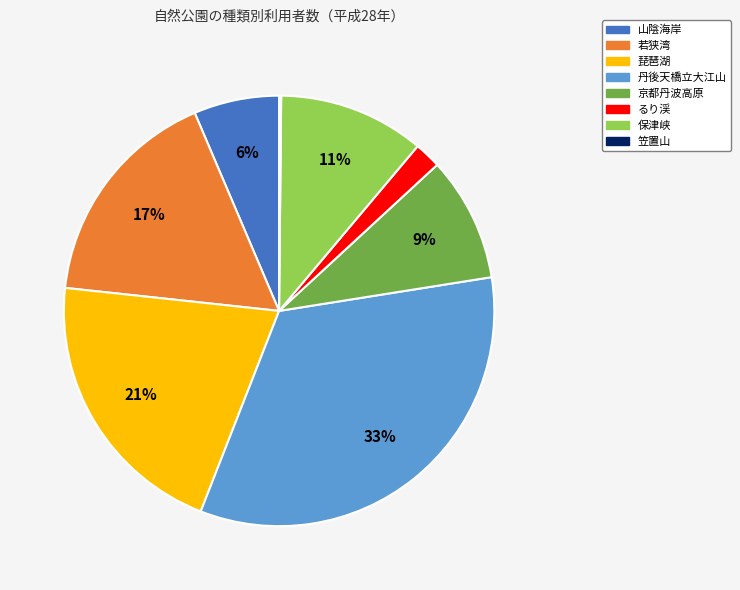

Do 若狭湾 and 保津峡 together represent more than half of the pie?

No